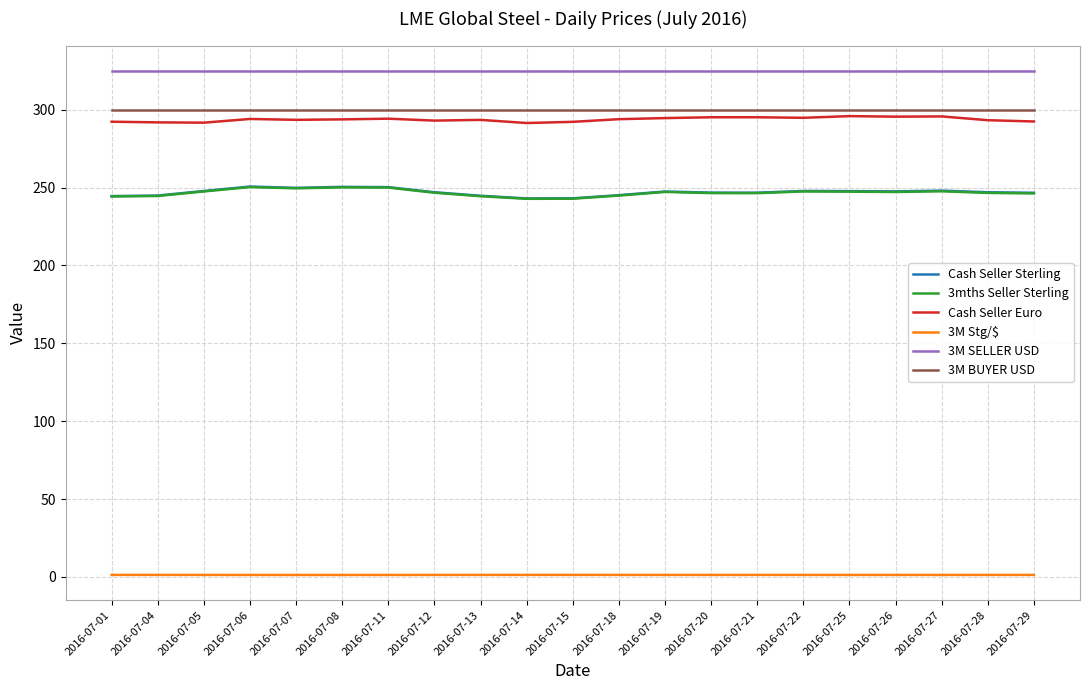

What is the average value of the 3M Stg/$ series?

1.3